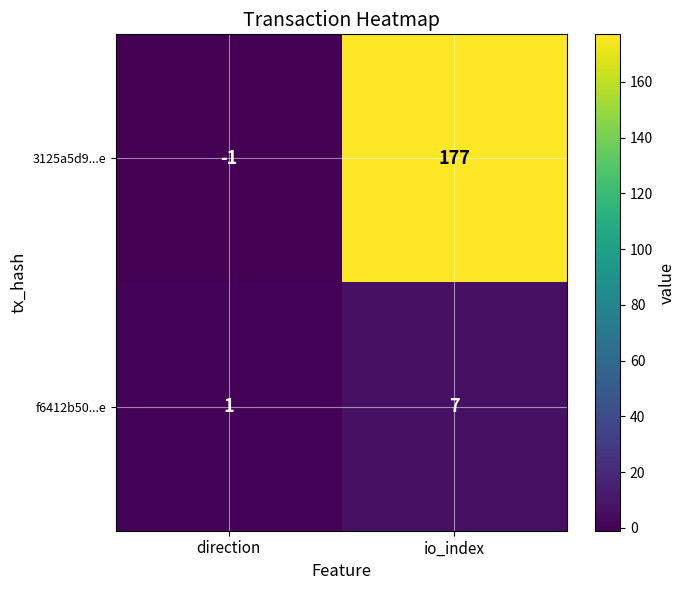

List the series in order of their overall mean, highest first.

3125a5d9...e, f6412b50...e